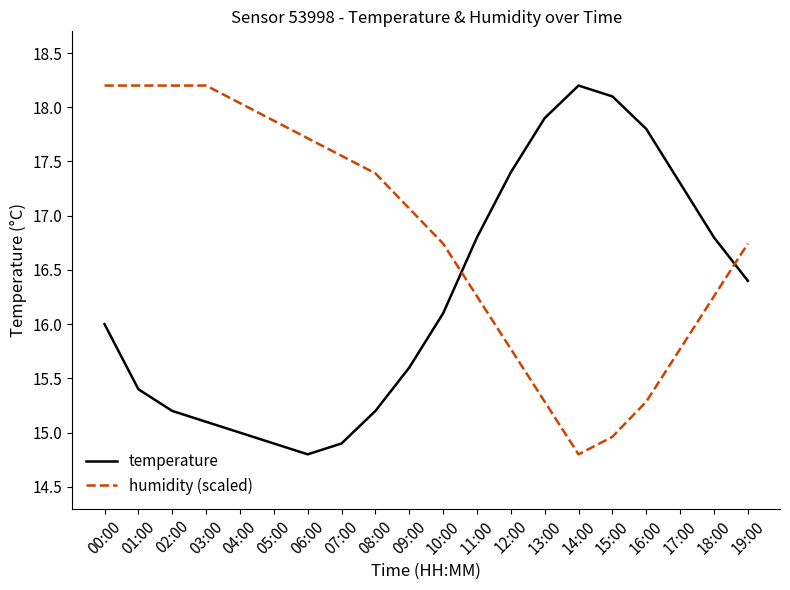

The value of temperature at 05:00 is 7.9. True or false?

False